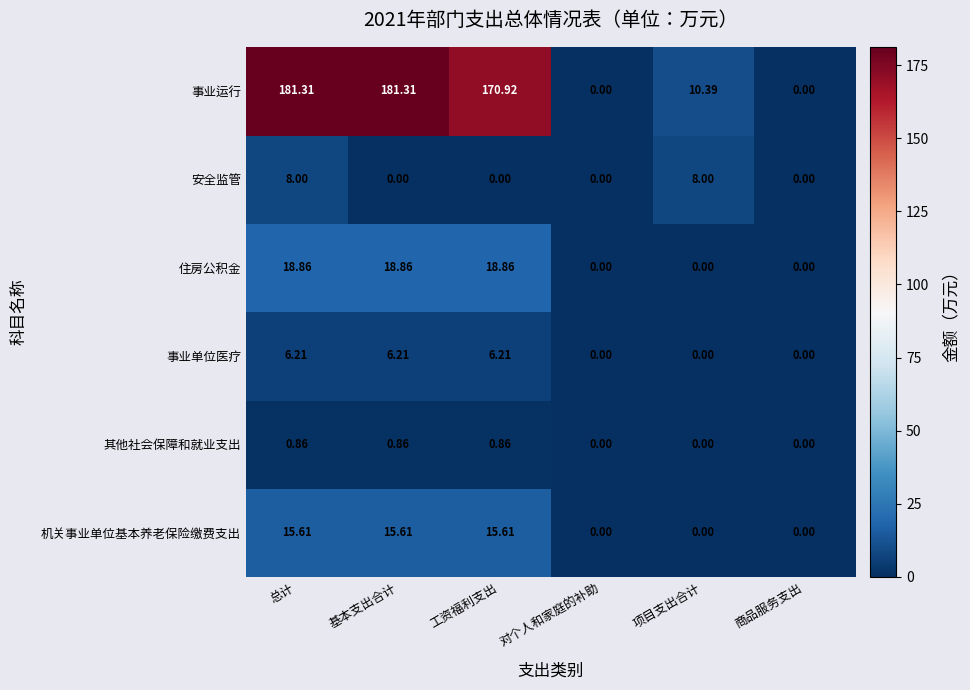

List the series in order of their peak value, lowest first.

其他社会保障和就业支出, 事业单位医疗, 安全监管, 机关事业单位基本养老保险缴费支出, 住房公积金, 事业运行